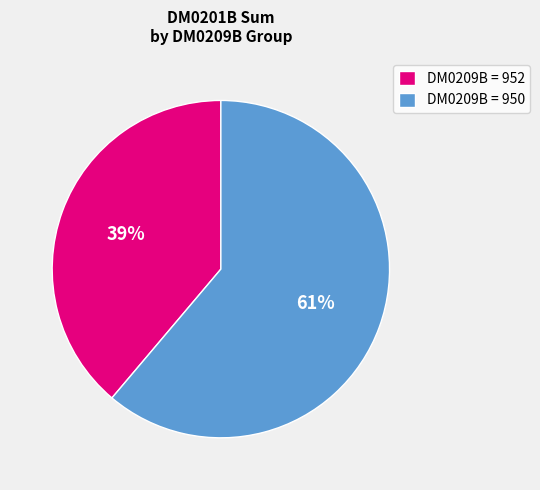

What percentage is the DM0209B = 950 slice, to the nearest percent?

61%